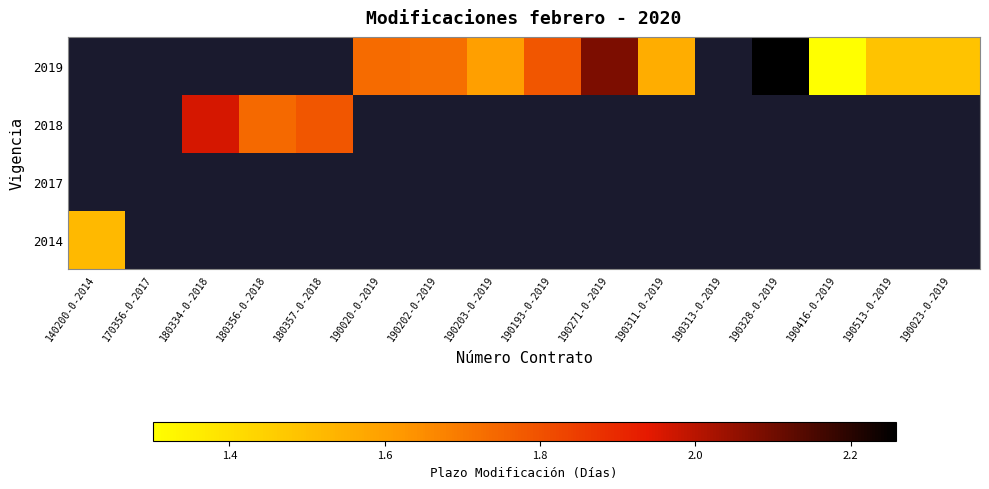

At which category does the chart reach its peak across all series?

190328-0-2019